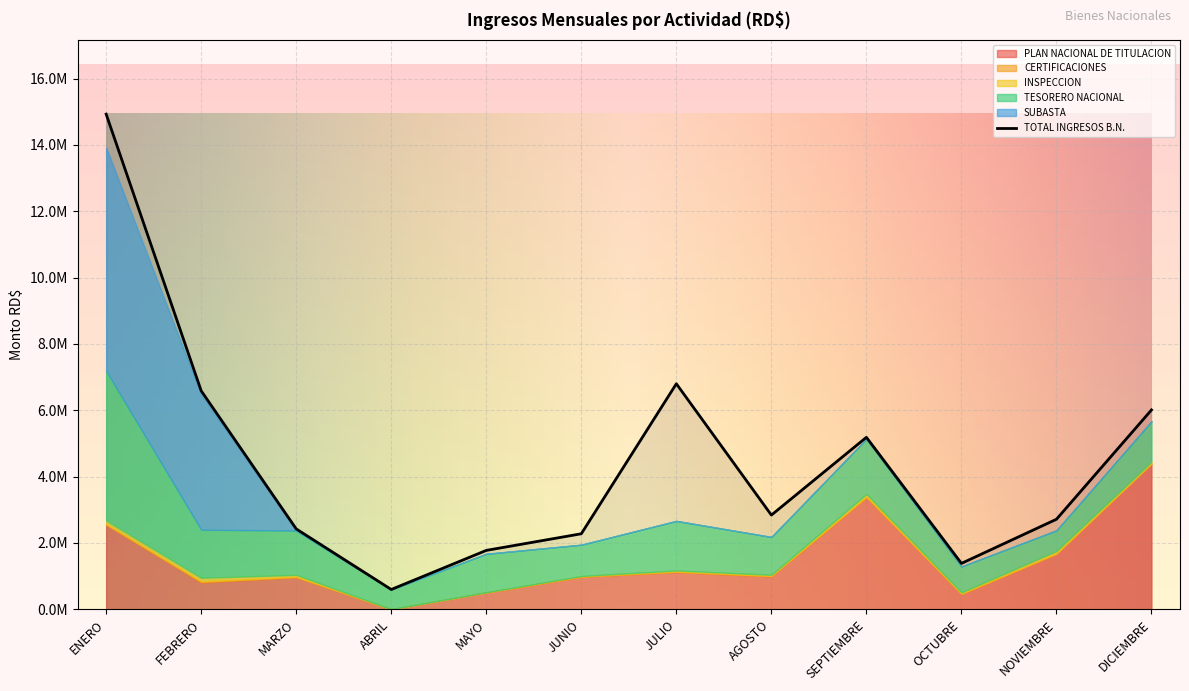

Which series has the largest range (max minus min)?

TOTAL INGRESOS B.N.